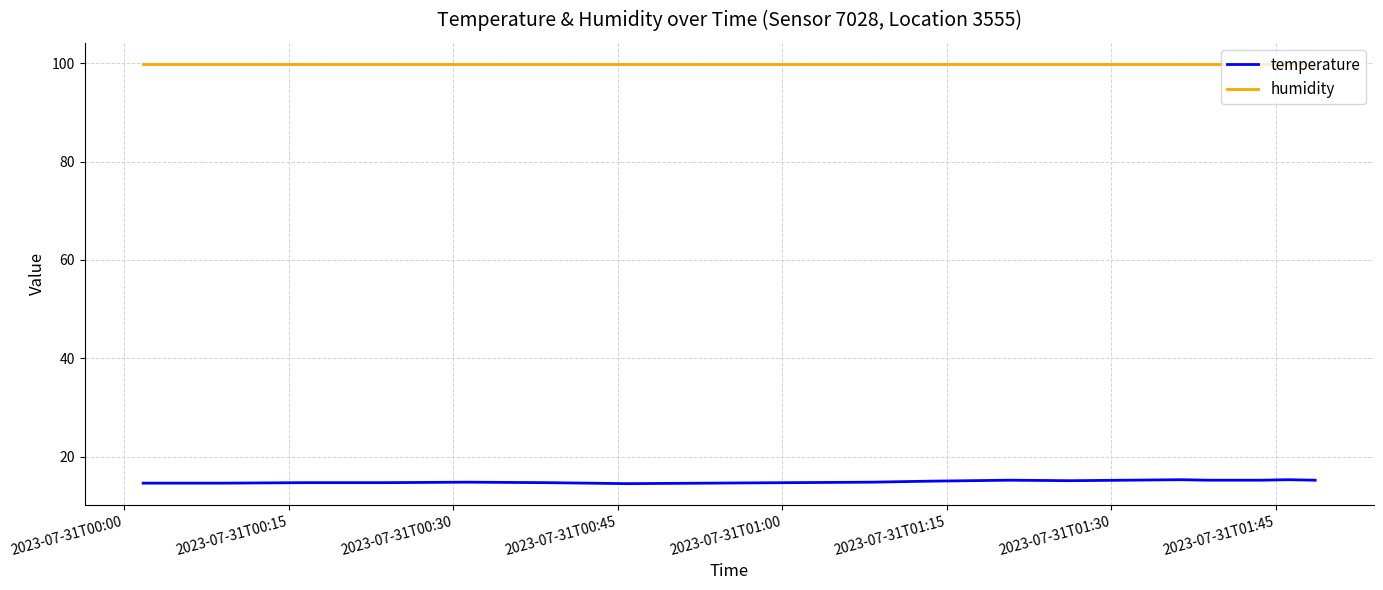

What is the greatest value displayed?

99.9